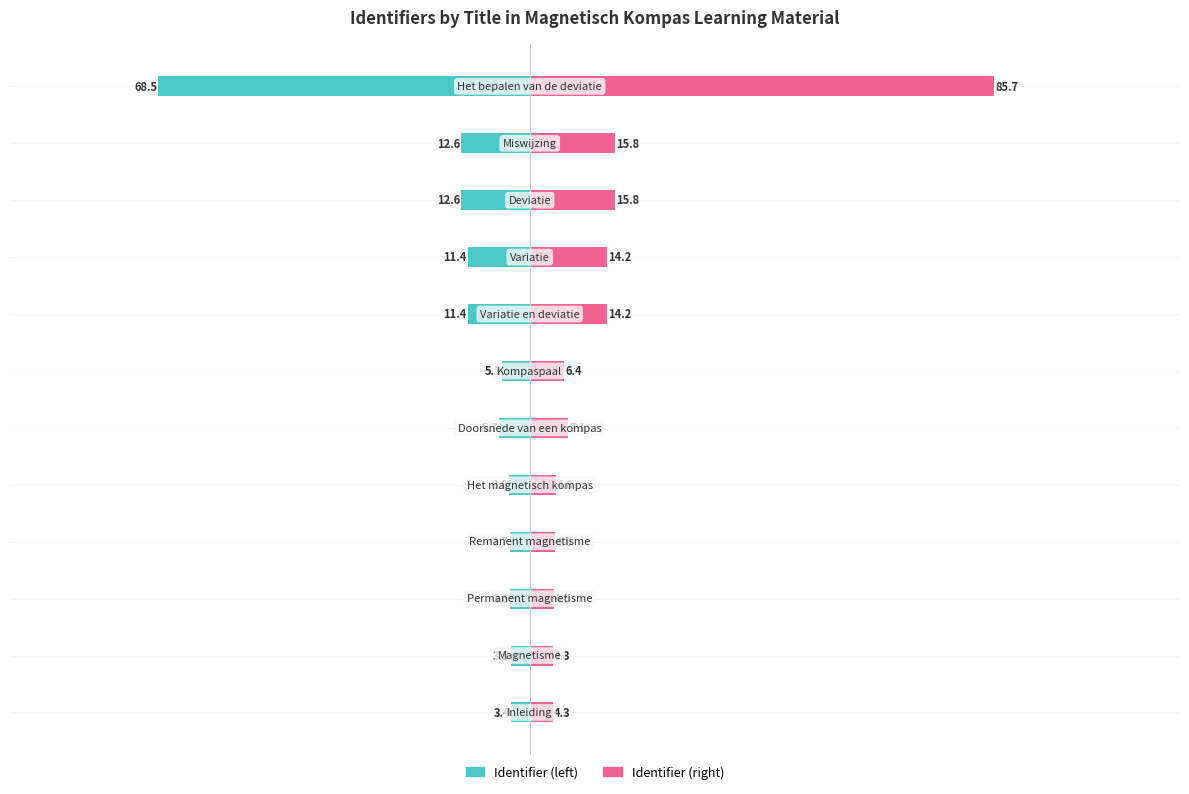

Are the bars horizontal?

Yes